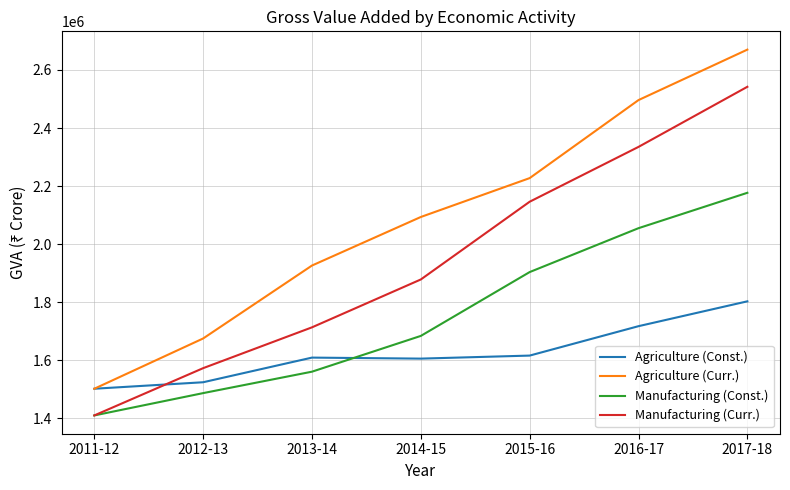

What are all the series names shown in the legend?

Agriculture (Const.), Agriculture (Curr.), Manufacturing (Const.), Manufacturing (Curr.)